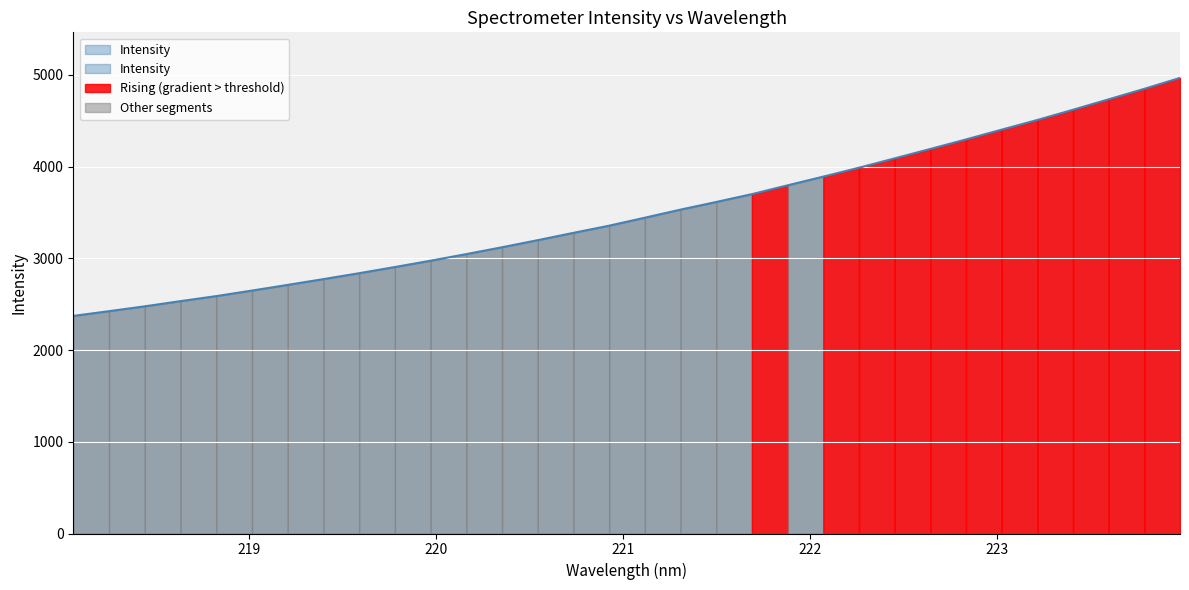

What is the difference between the second highest and second lowest values?

2423.5